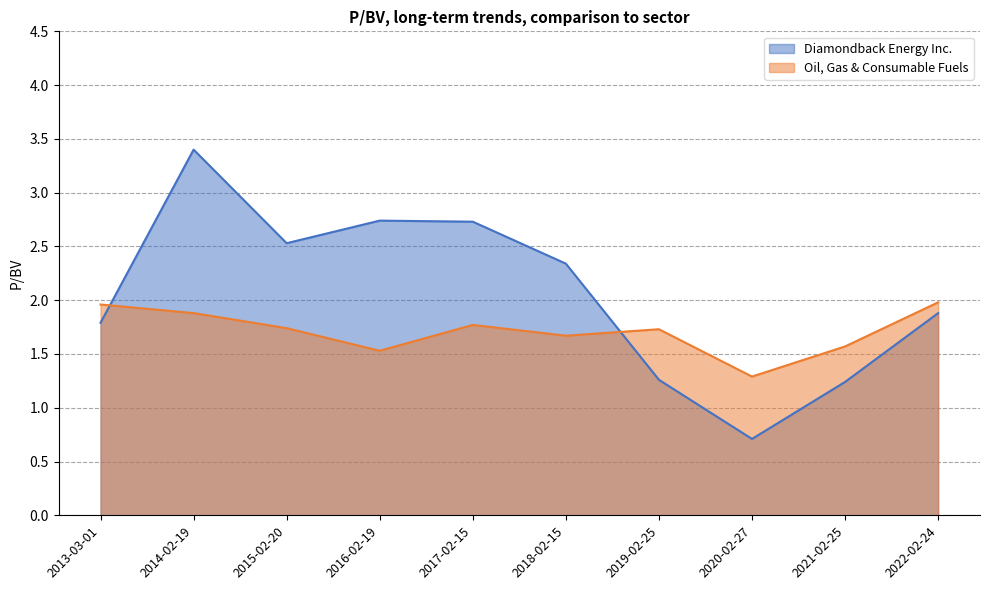

What position from the left is 2018-02-15?

6